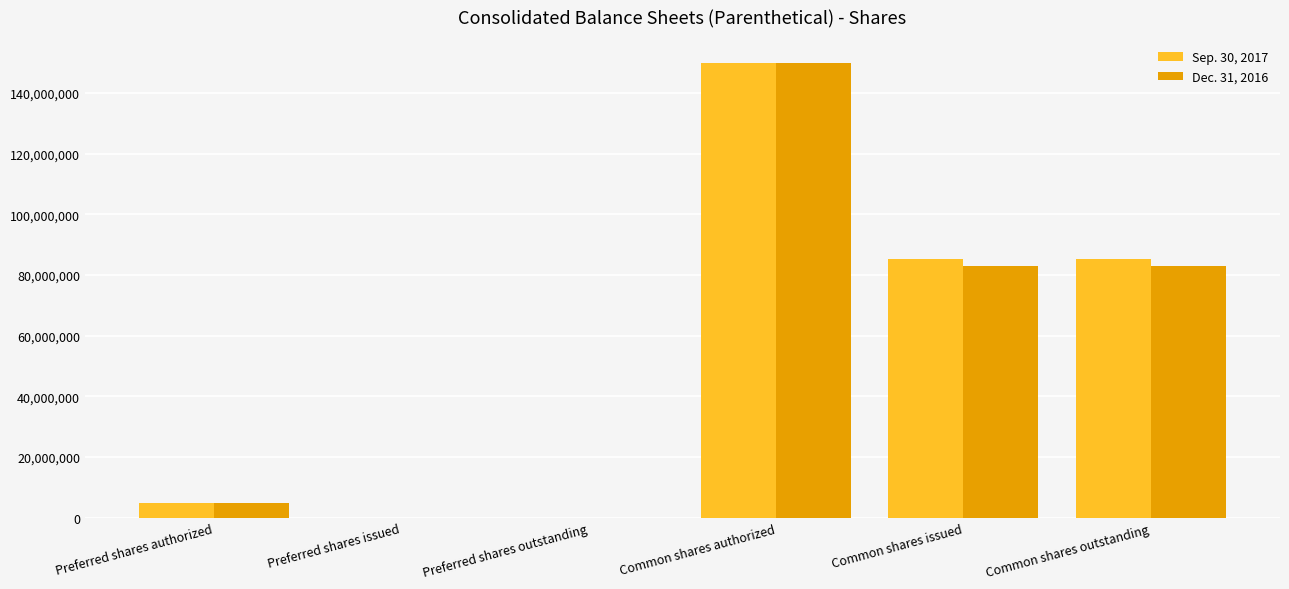

The Dec. 31, 2016 series shows 85940784 at Preferred shares outstanding. True or false?

False